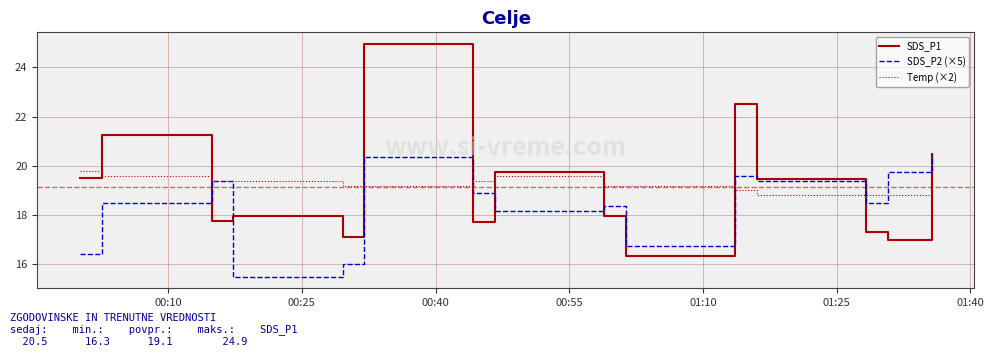

Which series has the widest spread of values?

SDS_P1